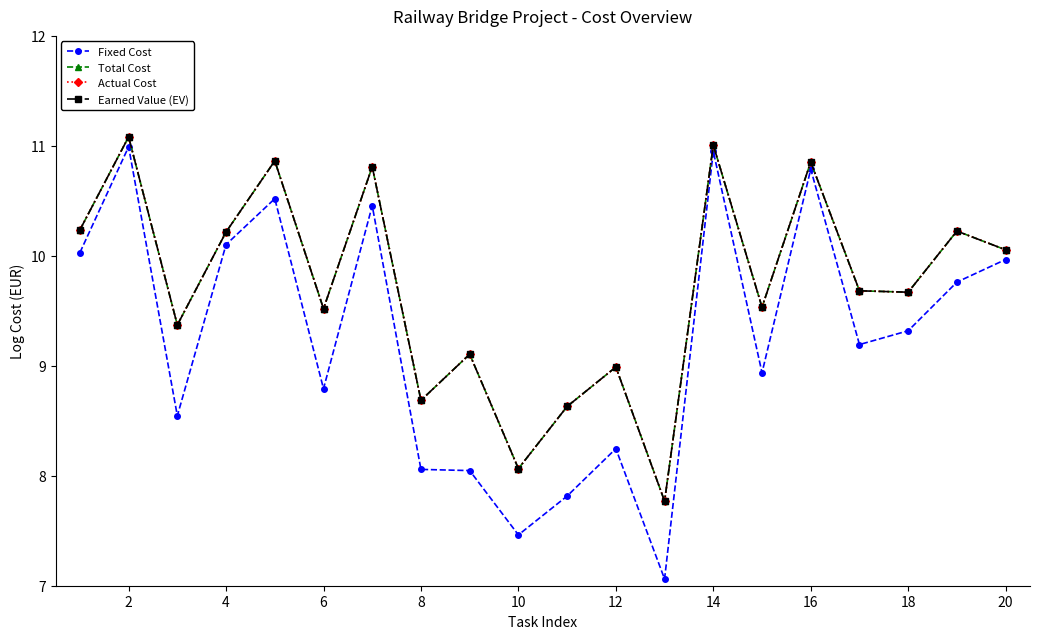

Is this an area chart (filled region under the line)?

No